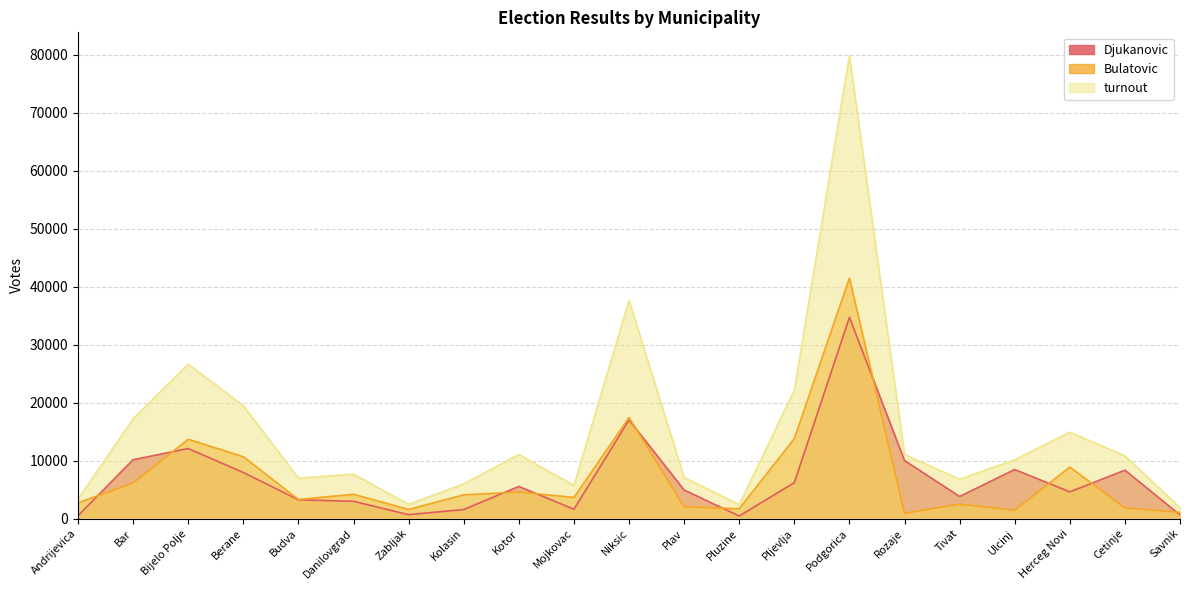

List the labels in order of turnout value, largest first.

Podgorica, Niksic, Bijelo Polje, Pljevlja, Berane, Bar, Herceg Novi, Kotor, Rozaje, Cetinje, Ulcinj, Danilovgrad, Plav, Budva, Tivat, Kolasin, Mojkovac, Andrijevica, Zabljak, Pluzine, Savnik